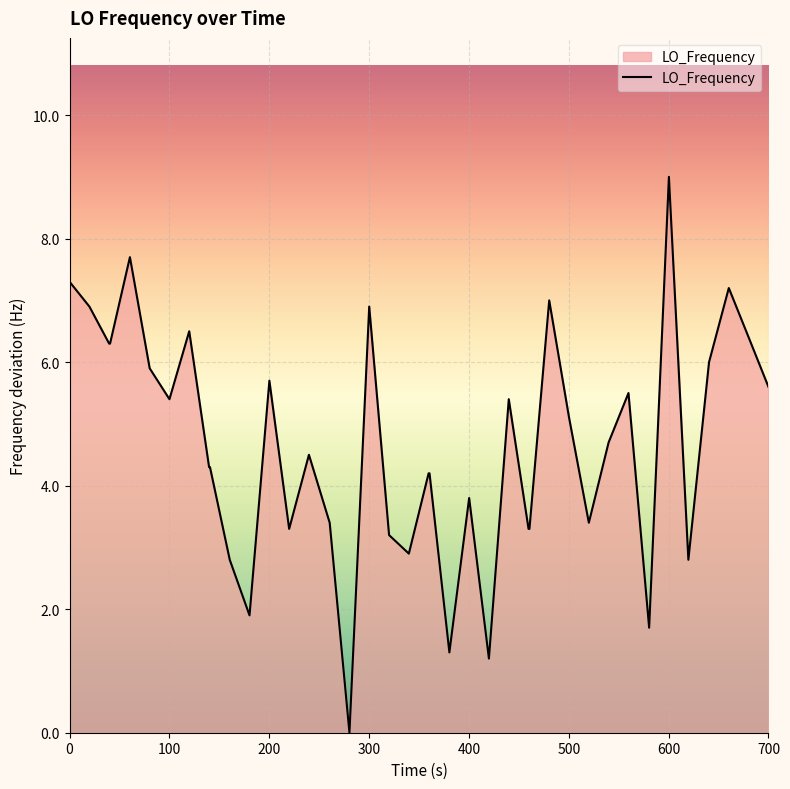

What is the maximum value shown in the chart?

9.0